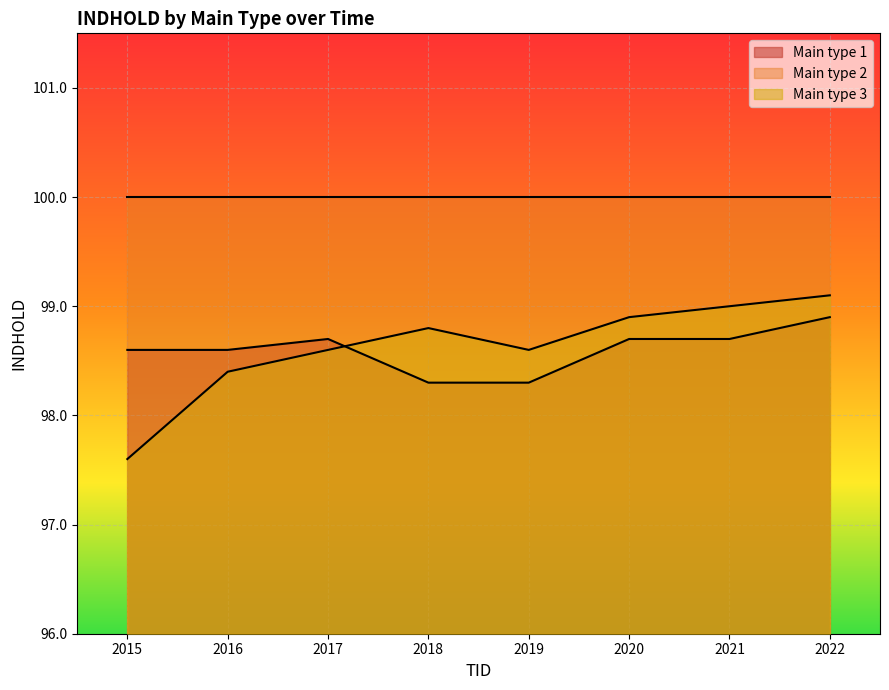

What is the value of the Main type 3 point at the 8th from the left?

99.1